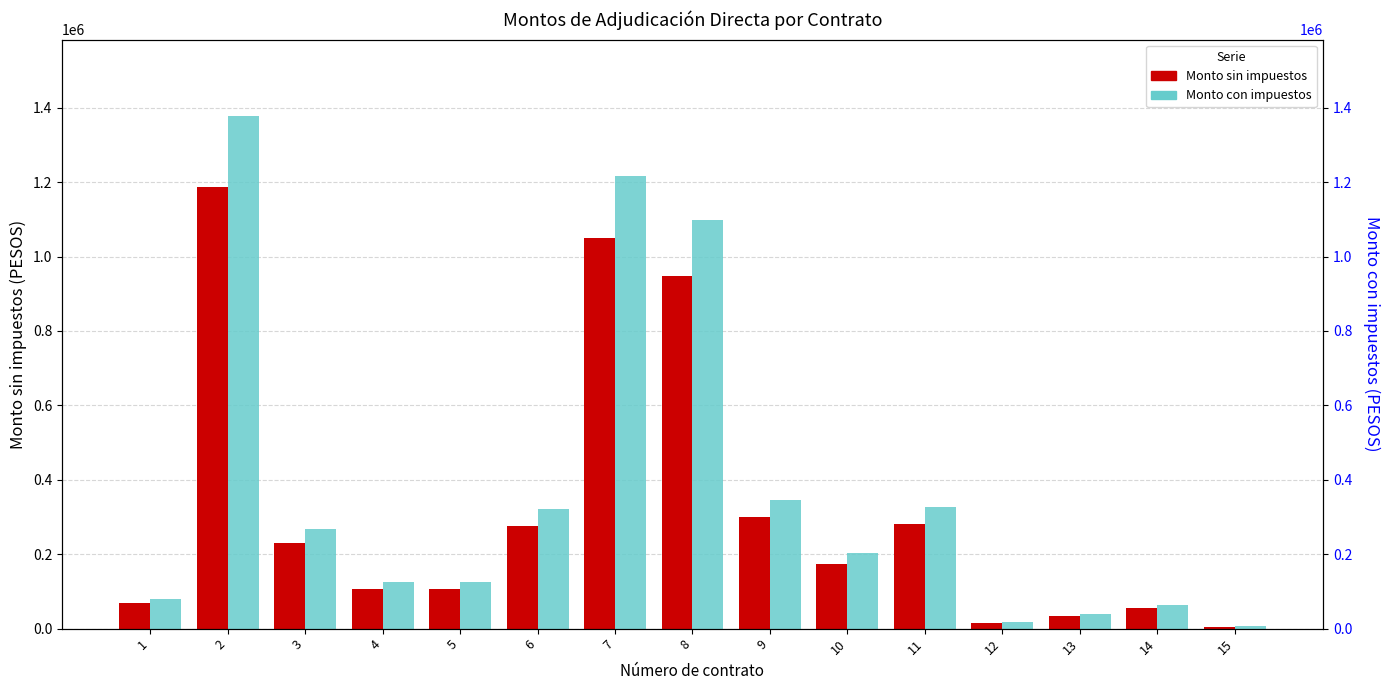

Where does the Monto con impuestos series first go above 203000?

2